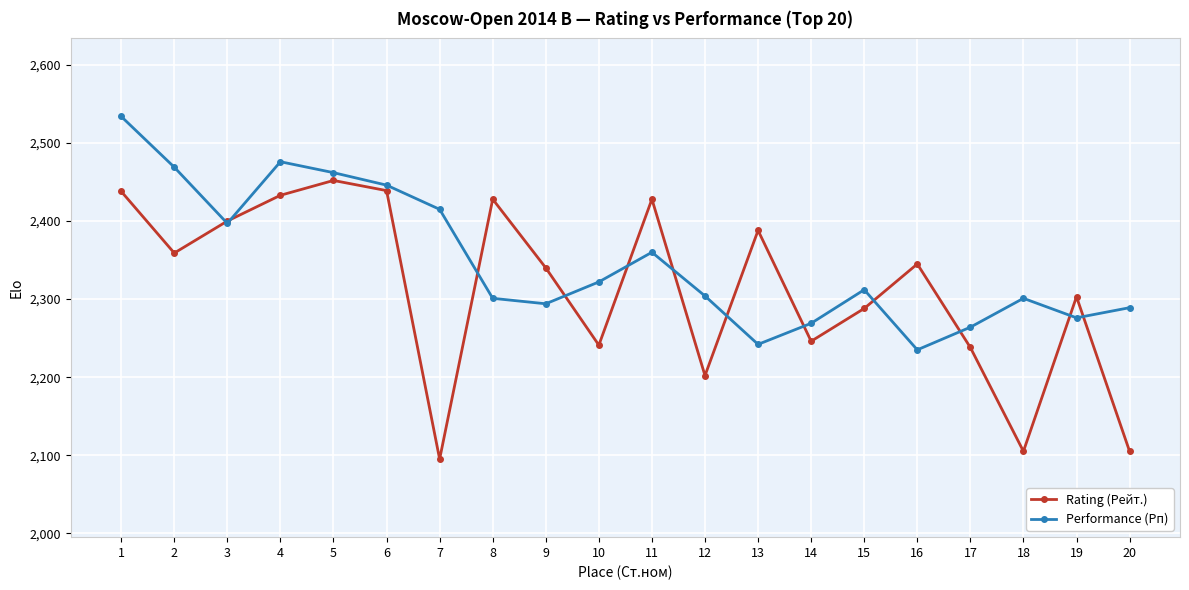

True or false: Performance (Рп) has more than 0 points higher than both neighbors.

True